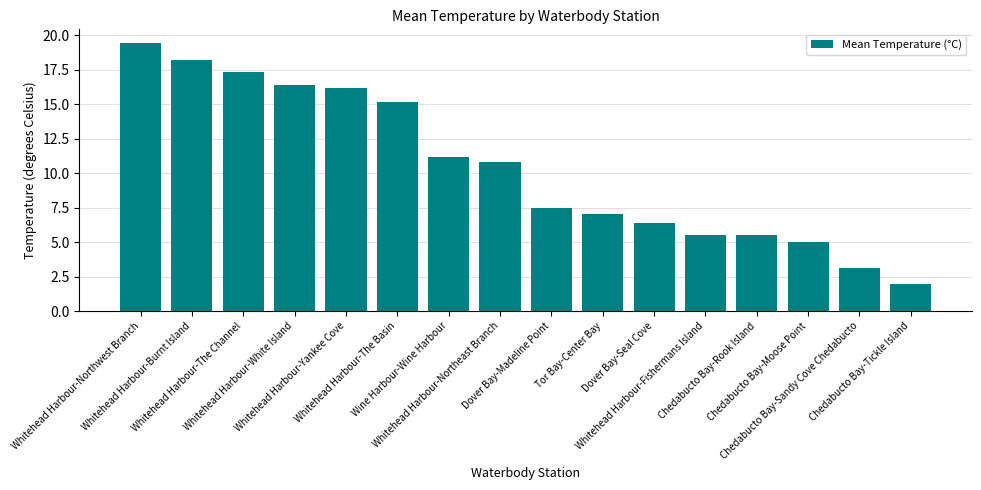

Which label corresponds to the smallest value in the chart?

Chedabucto Bay-Tickle Island